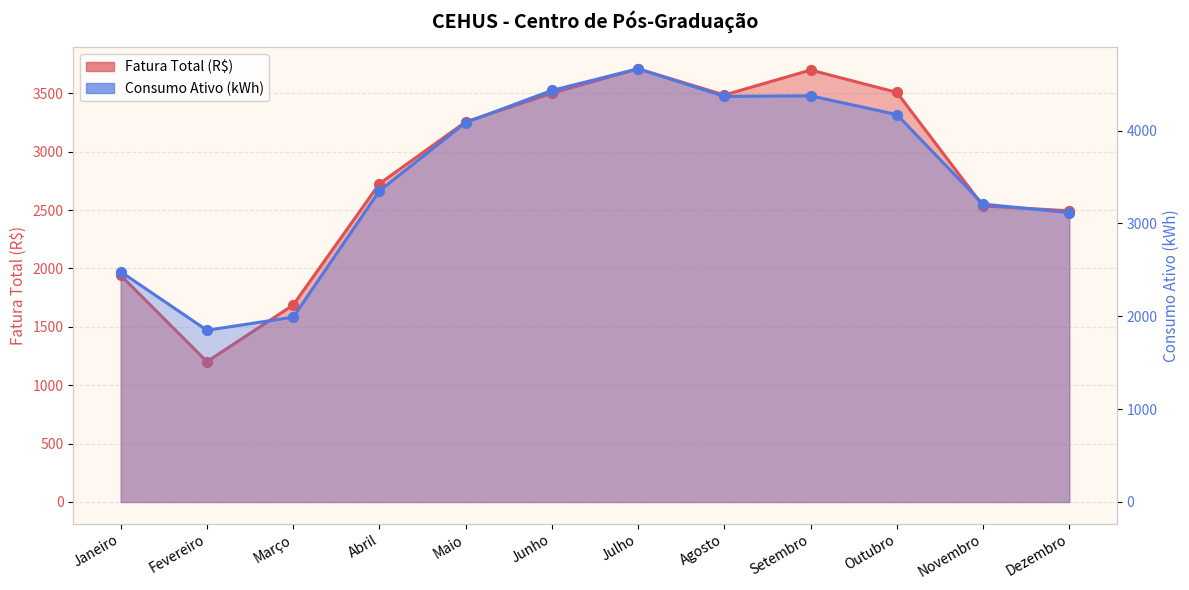

At which category is the sum across all series the highest?

Julho